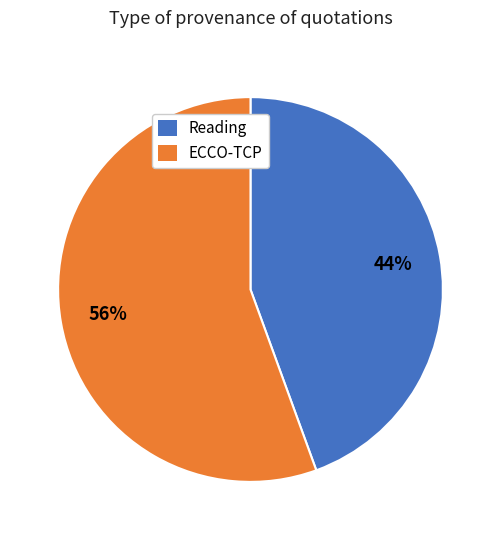

Is there any slice that represents more than half of the pie?

Yes